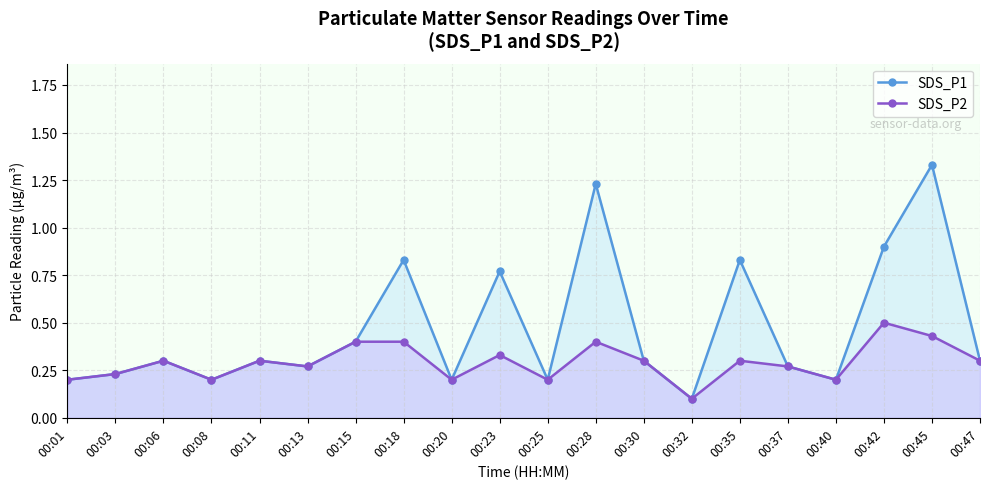

Which series has the widest spread of values?

SDS_P1